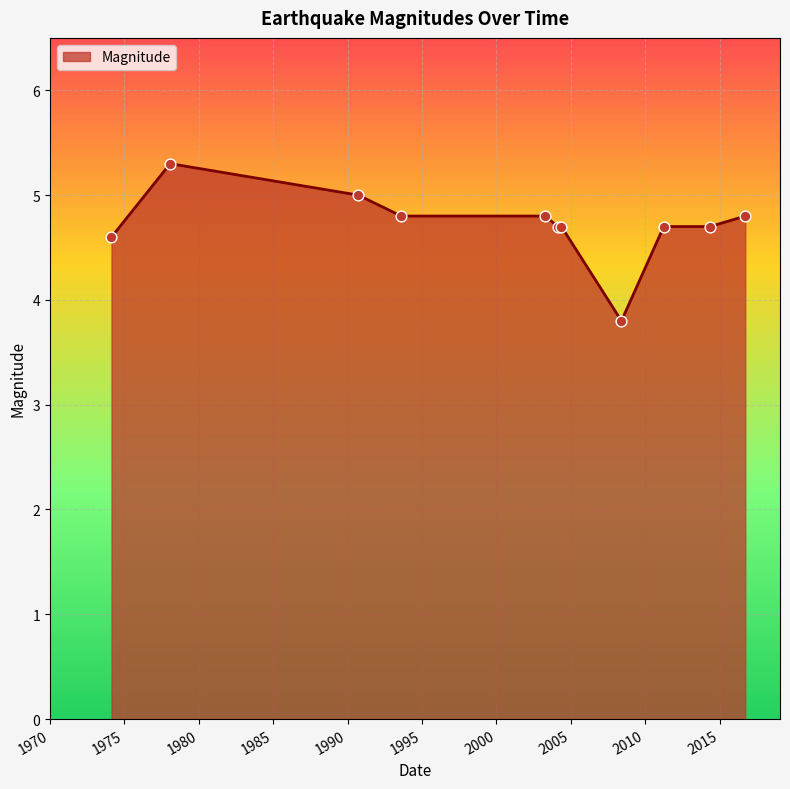

What is the maximum value shown in the chart?

5.3